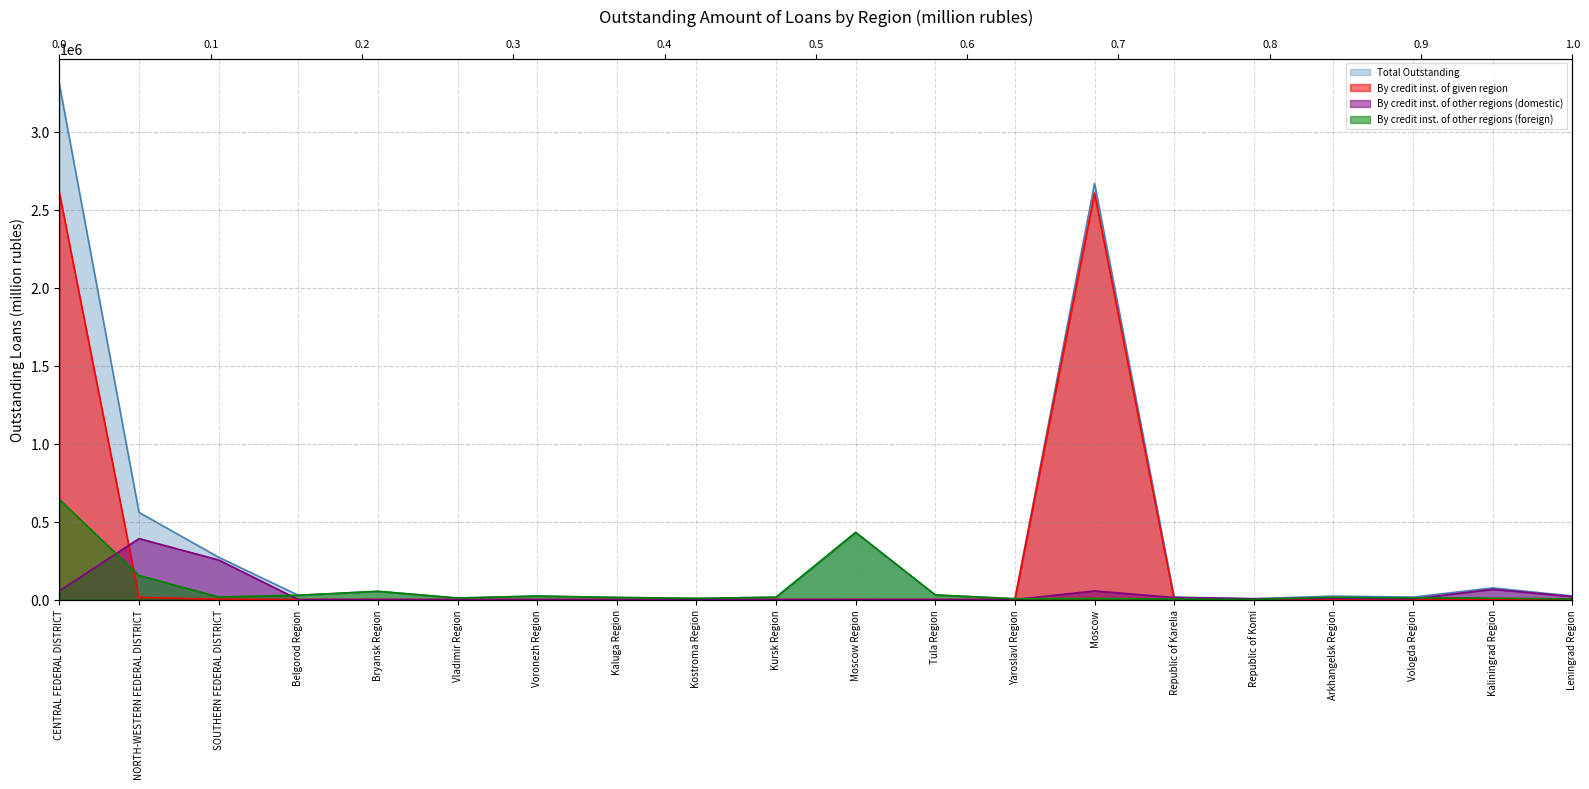

List the labels in order of By credit inst. of given region value, smallest first.

Bryansk Region, Vladimir Region, Voronezh Region, Kaluga Region, Kostroma Region, Kursk Region, Tula Region, Republic of Karelia, Republic of Komi, Arkhangelsk Region, Leningrad Region, Belgorod Region, Vologda Region, Kaliningrad Region, Yaroslavl Region, Moscow Region, SOUTHERN FEDERAL DISTRICT, NORTH-WESTERN FEDERAL DISTRICT, Moscow, CENTRAL FEDERAL DISTRICT